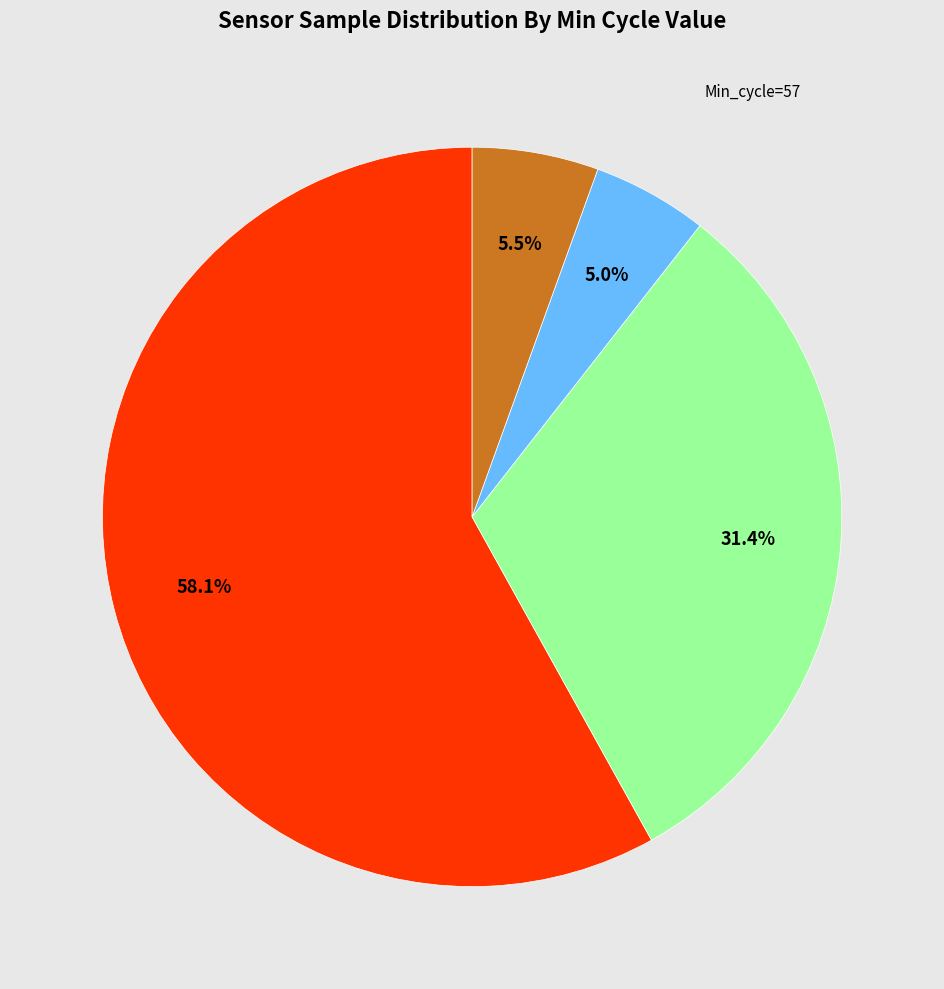

Is there a majority slice in this chart?

Yes